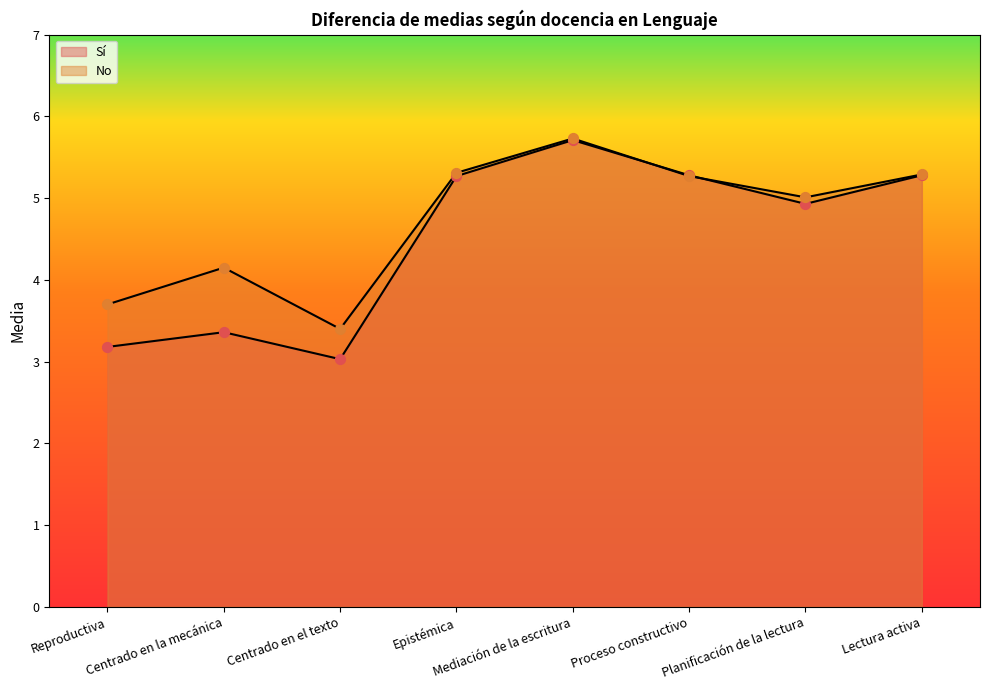

At which category is the sum across all series the highest?

Mediación de la escritura